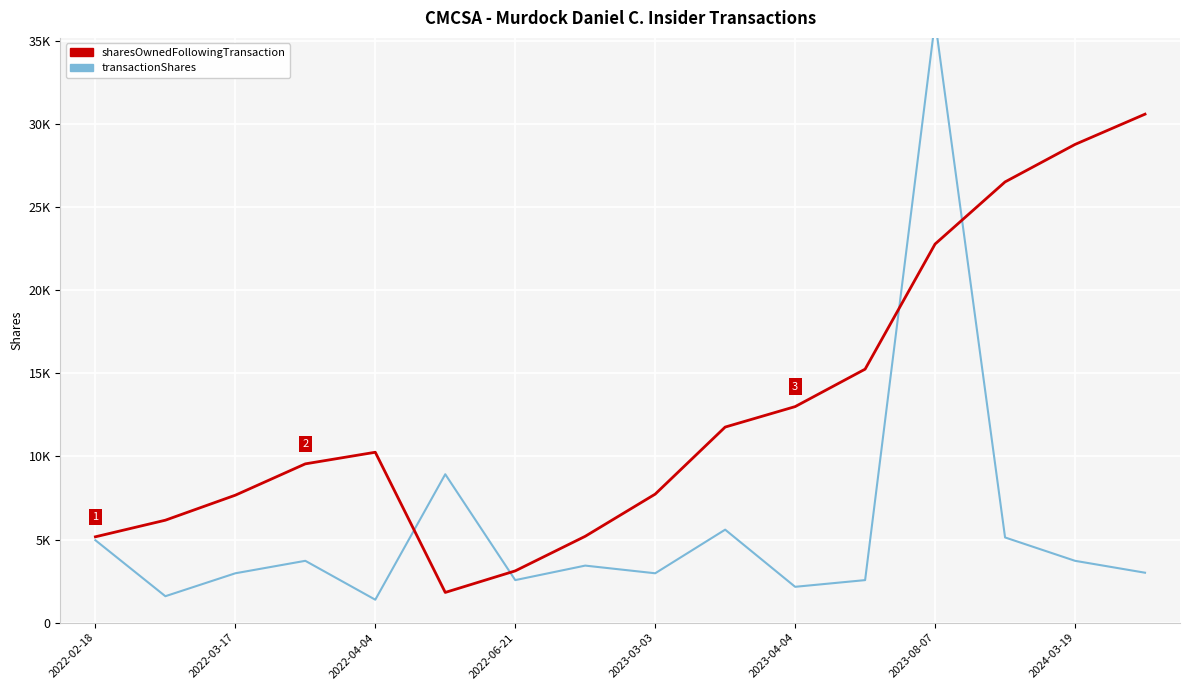

How many data points in sharesOwnedFollowingTransaction are above 10253?

7